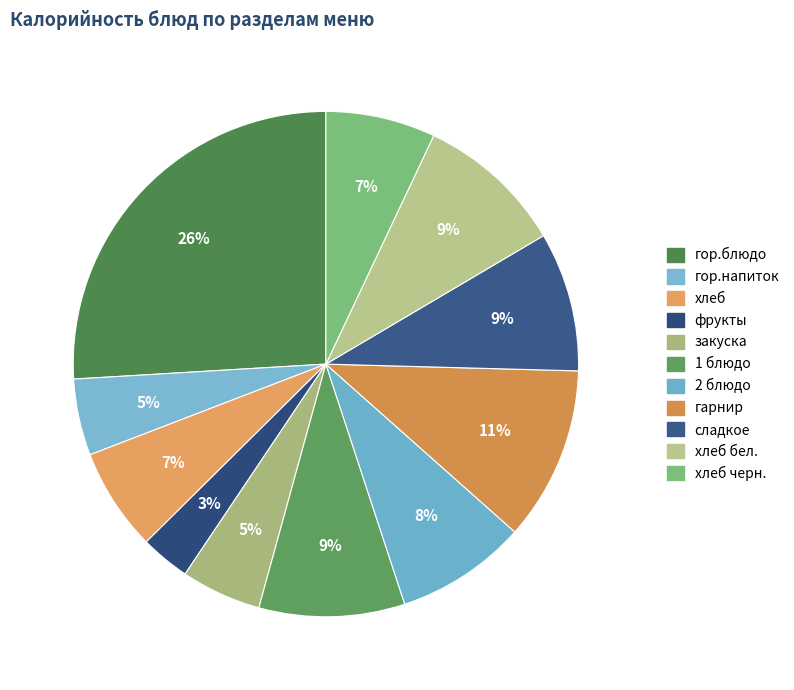

How many segments does this pie chart have?

11